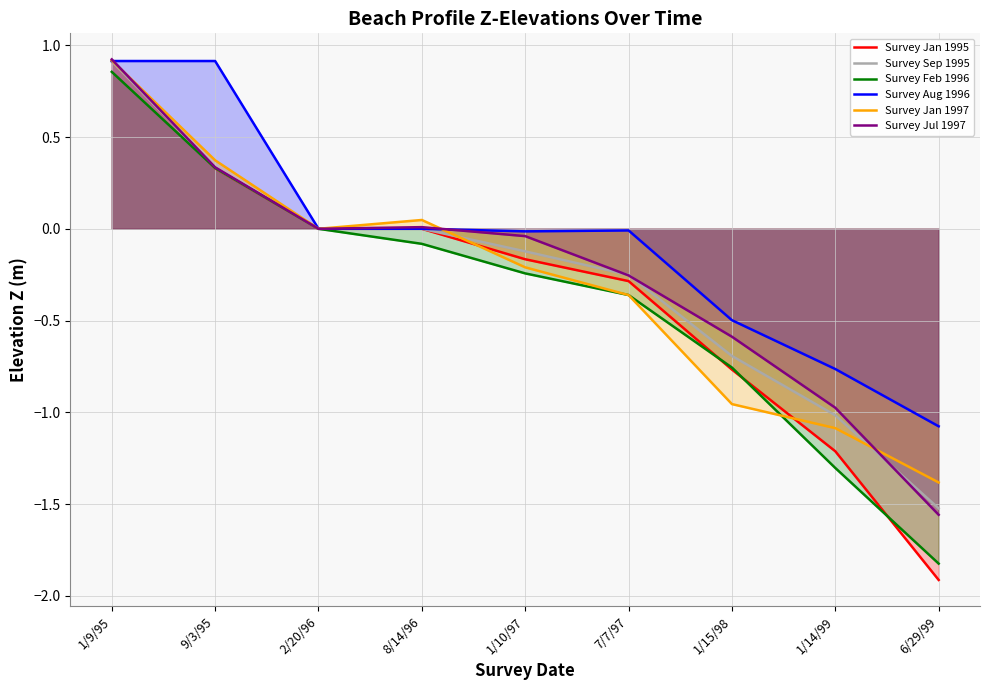

What are all the series names shown in the legend?

Survey Jan 1995, Survey Sep 1995, Survey Feb 1996, Survey Aug 1996, Survey Jan 1997, Survey Jul 1997